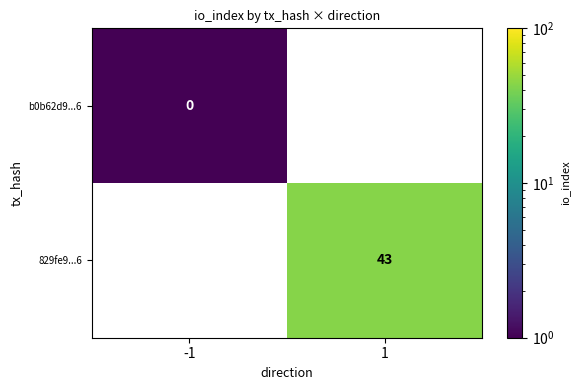

List the series in order of their peak value, lowest first.

b0b62d9...6, 829fe9...6